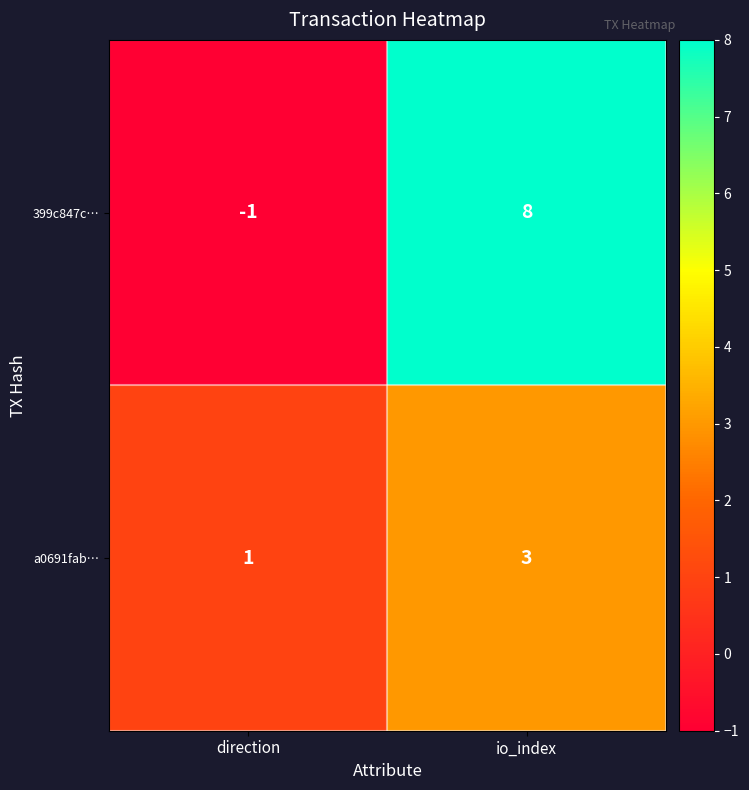

How many categories are shown in the chart?

2